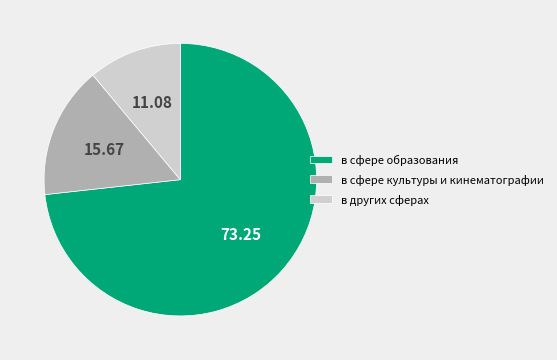

True or false: в сфере образования accounts for 61% of the total.

False